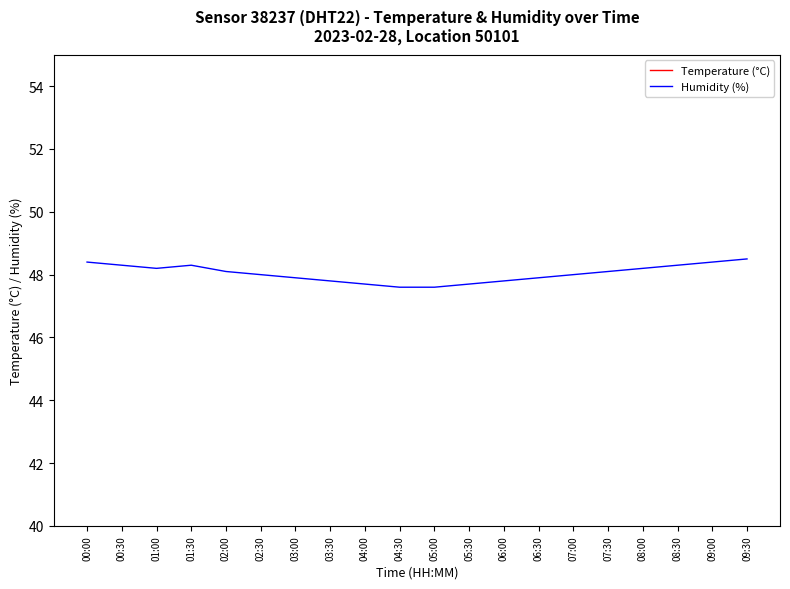

At which category is the sum across all series the highest?

09:30